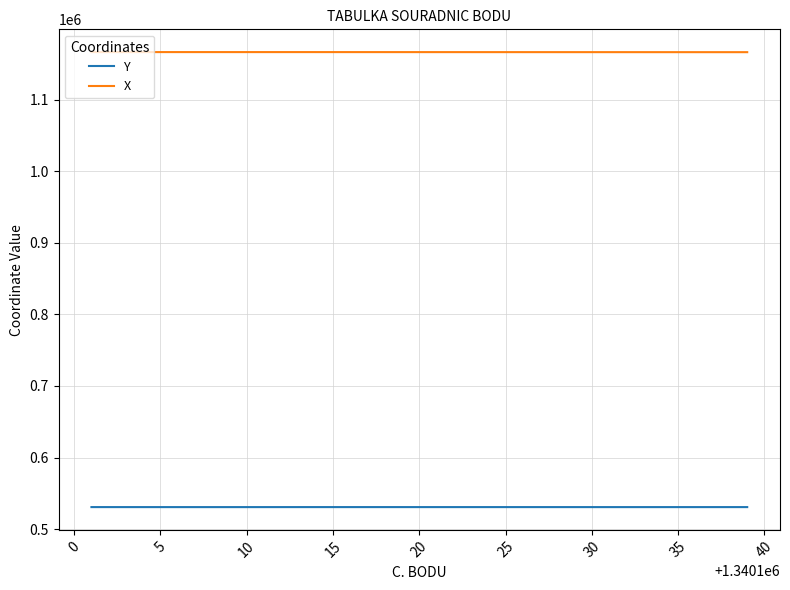

Which series has the largest total across all categories?

X